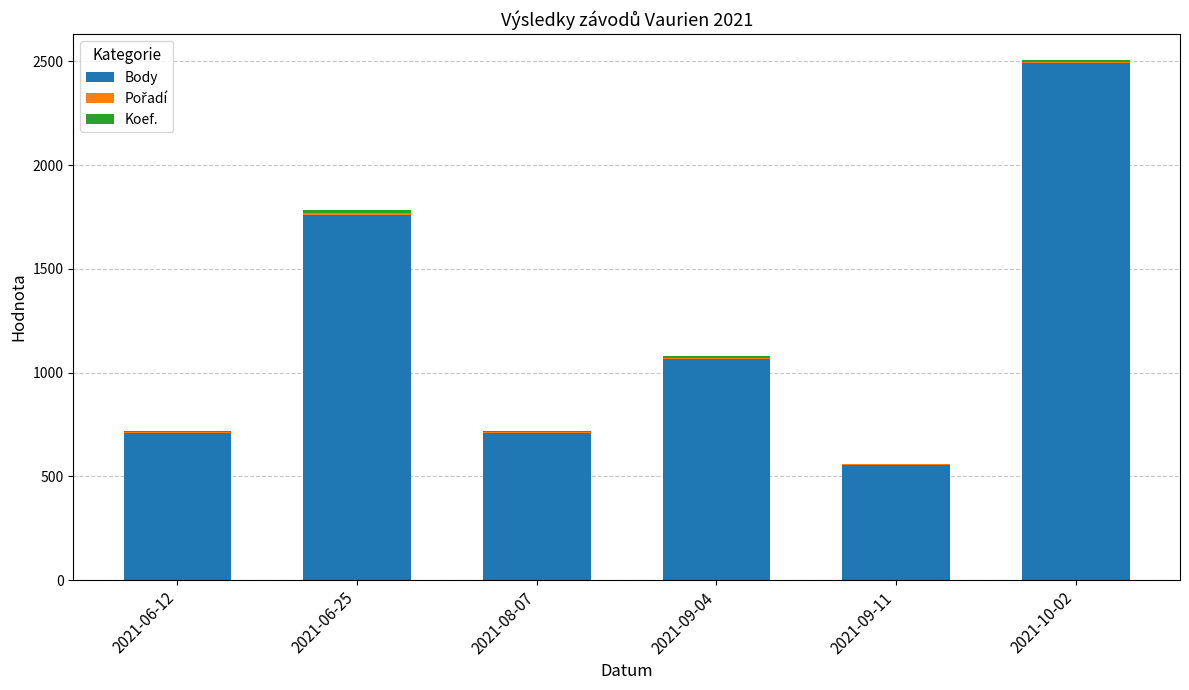

At which category is the sum across all series the highest?

2021-10-02